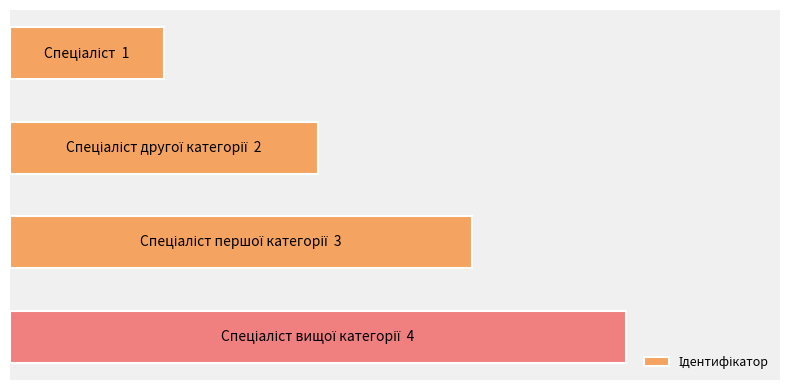

What is the average value?

2